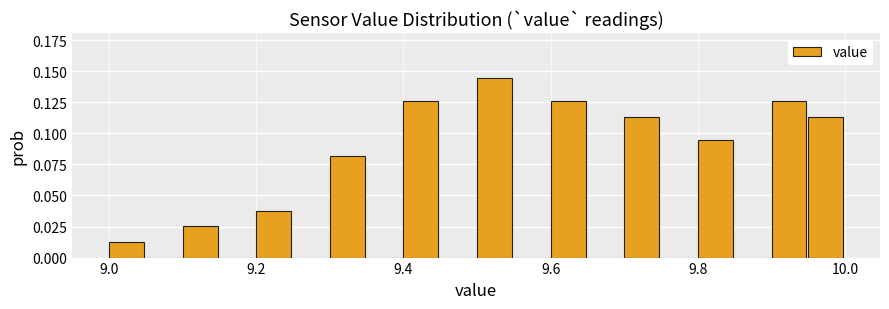

Around what value on the x-axis is the tallest bar? Give the approximate position of its centre, as read against the axis.

9.52